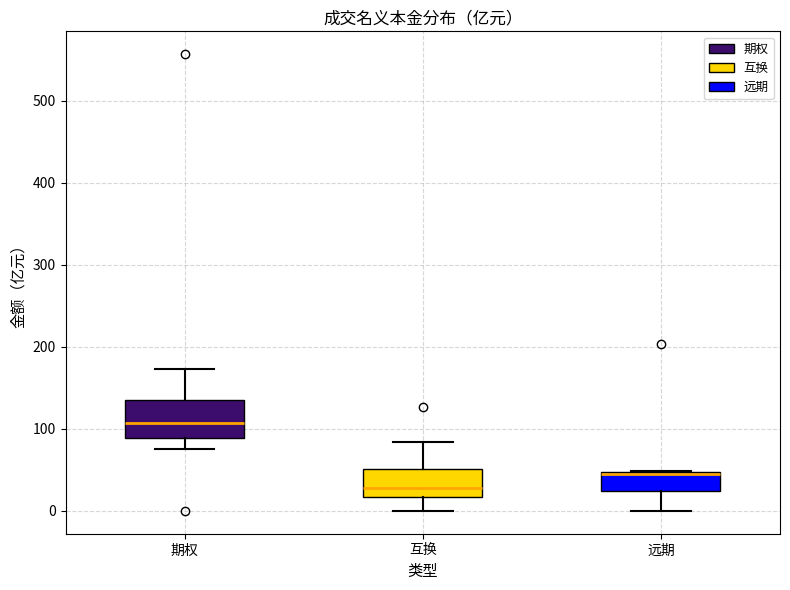

Where does the lower whisker of the box for 远期 end on the y-axis? The values are not printed on the chart, so give them approximately, as read against the axis.

0